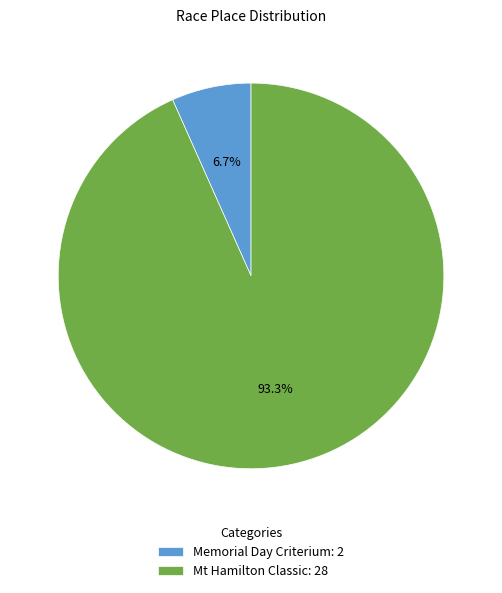

Which category has the biggest portion of the pie?

Mt Hamilton Classic